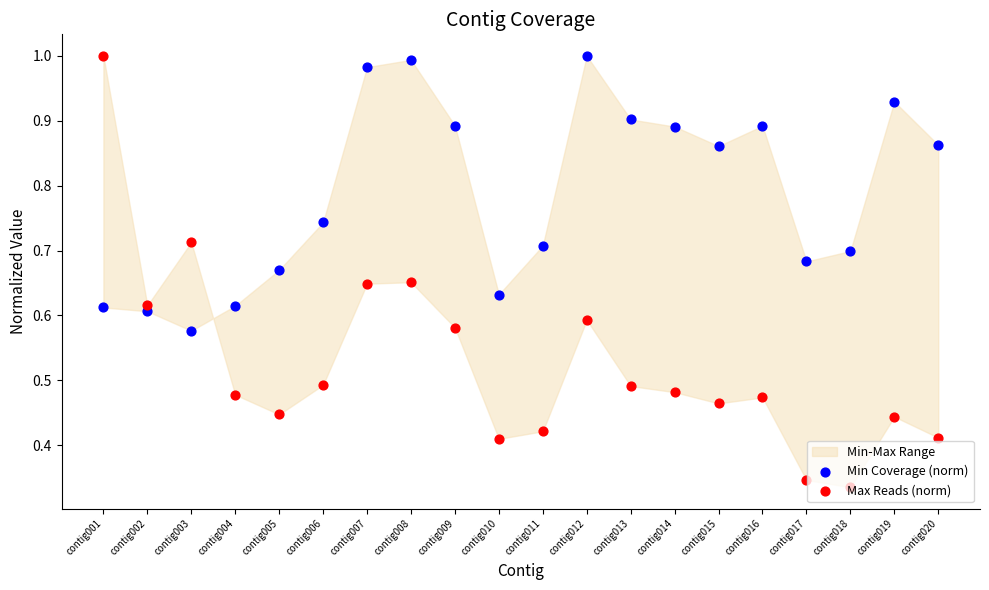

Which series has the widest spread of Y values?

Max Reads (norm)